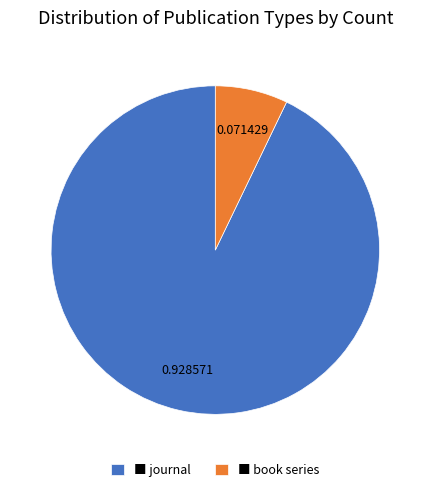

Does ■ book series account for over 50% of the chart?

No